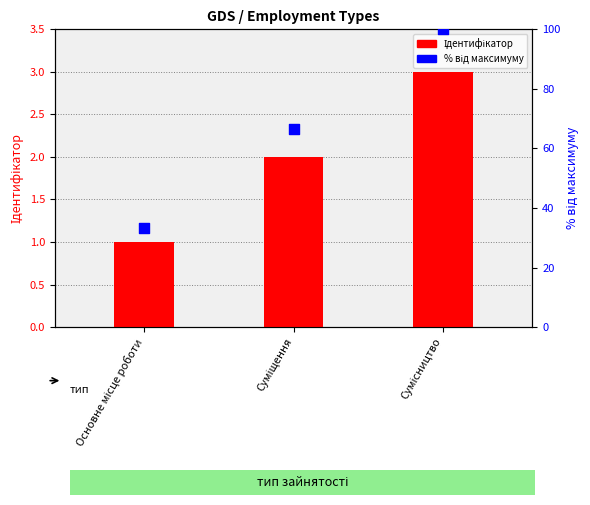

What are all the series names shown in the legend?

Ідентифікатор, % від максимуму